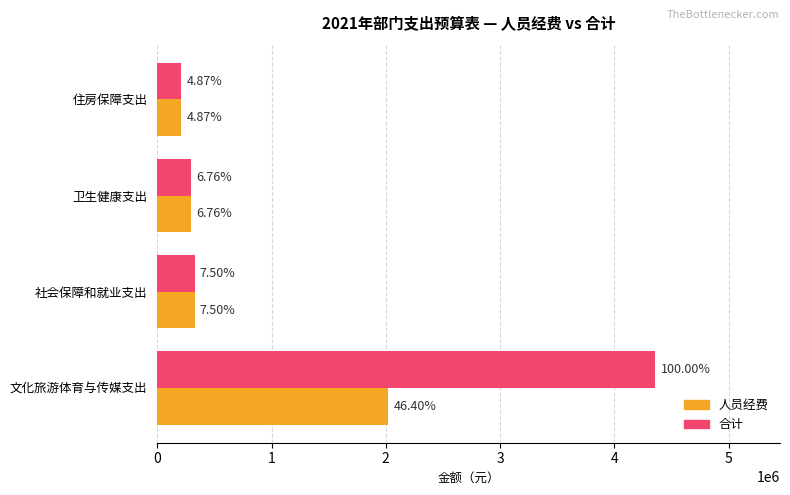

What are all the series names shown in the legend?

人员经费, 合计